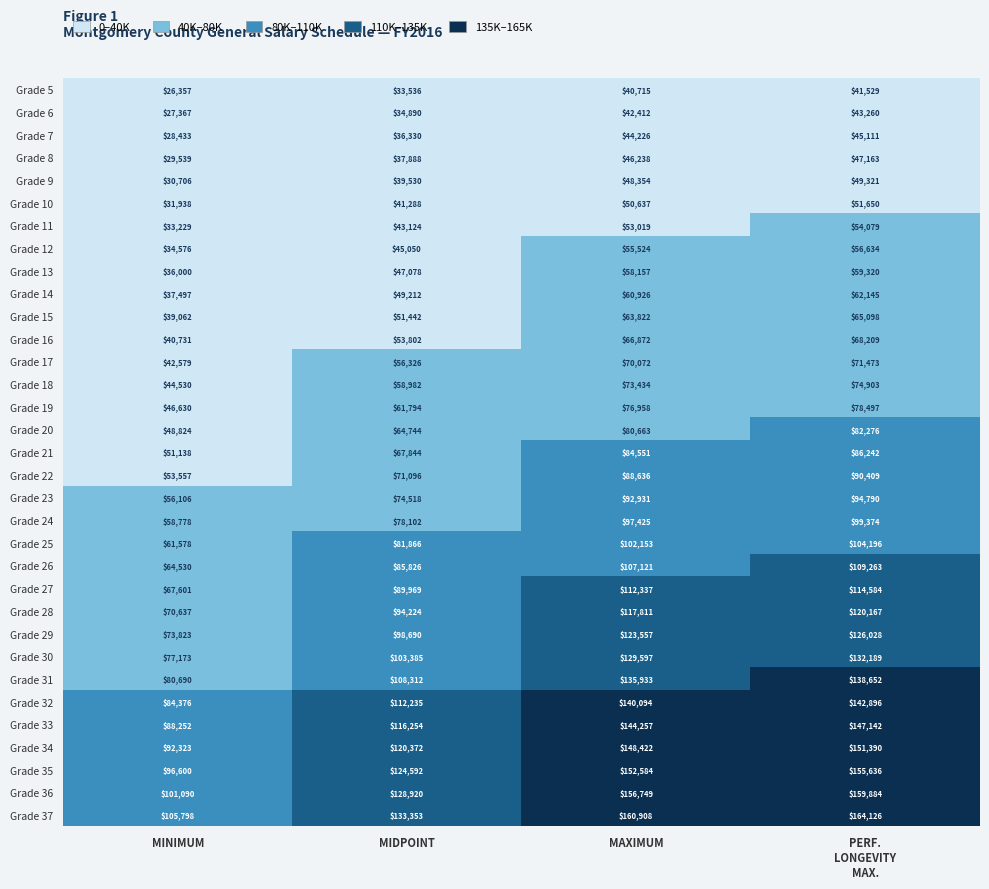

At MIDPOINT, list the series in order from largest to smallest.

Grade 37, Grade 36, Grade 35, Grade 34, Grade 33, Grade 32, Grade 31, Grade 30, Grade 29, Grade 28, Grade 27, Grade 26, Grade 25, Grade 24, Grade 23, Grade 22, Grade 21, Grade 20, Grade 19, Grade 18, Grade 17, Grade 16, Grade 15, Grade 14, Grade 13, Grade 12, Grade 11, Grade 10, Grade 9, Grade 8, Grade 7, Grade 6, Grade 5